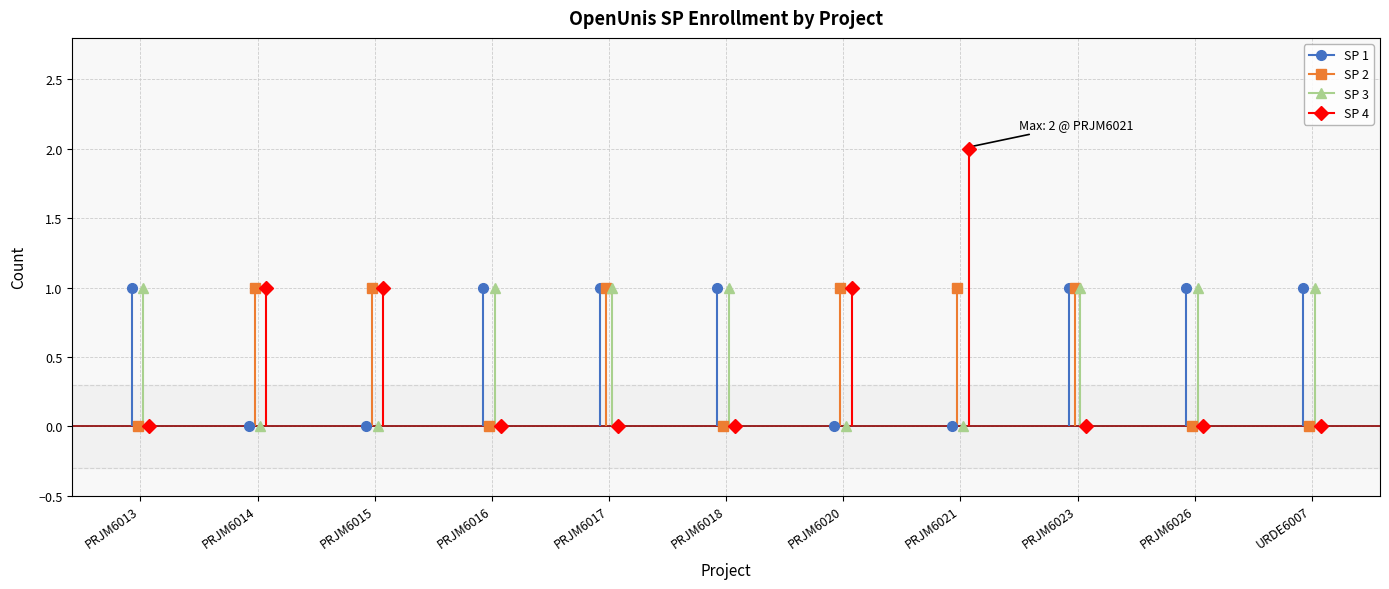

How many data points does each series have?

11